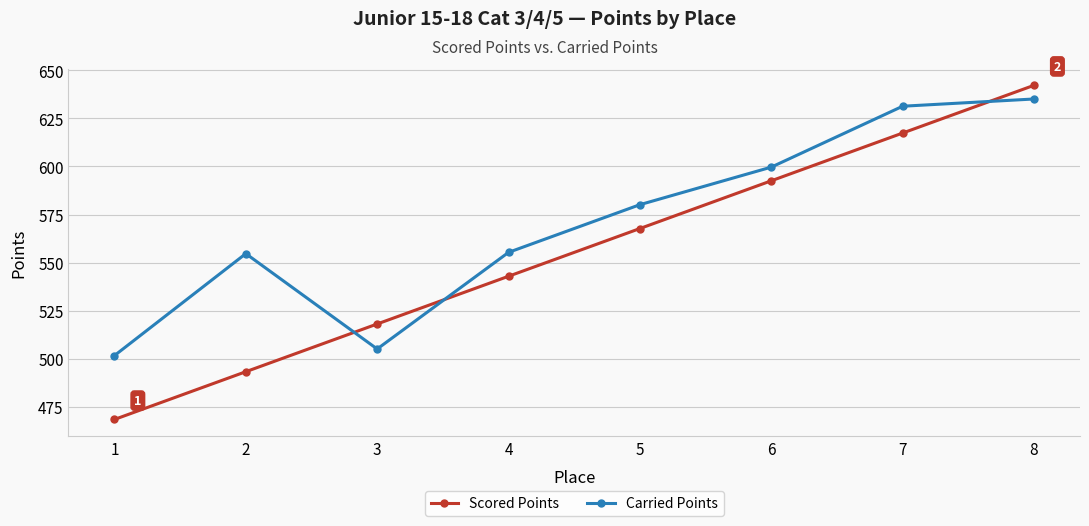

True or false: Carried Points has more than 0 points higher than both neighbors.

True